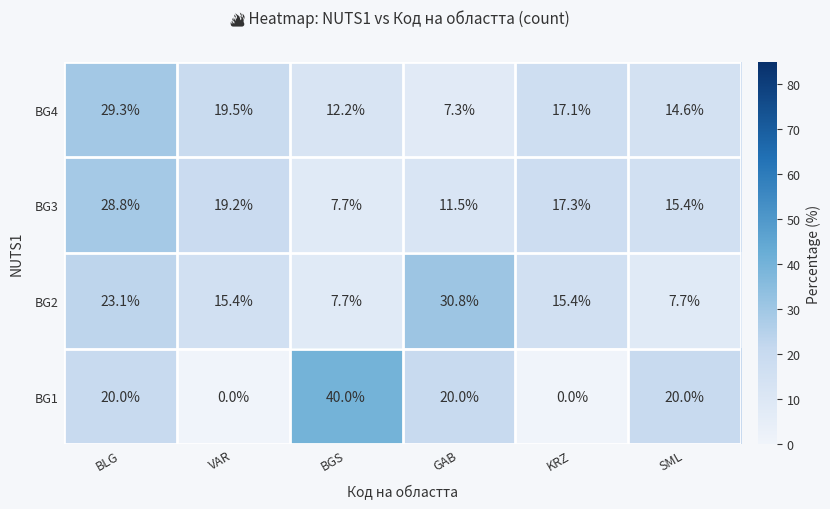

What is the total value across all series at BGS?

67.6